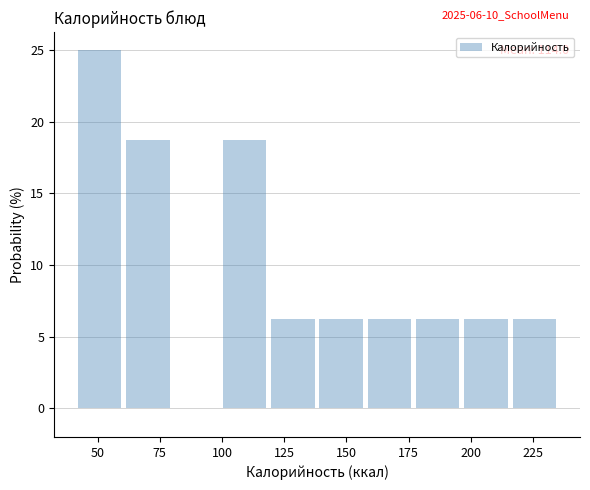

Read against the x-axis, roughly where is the centre of the tallest bar?

50